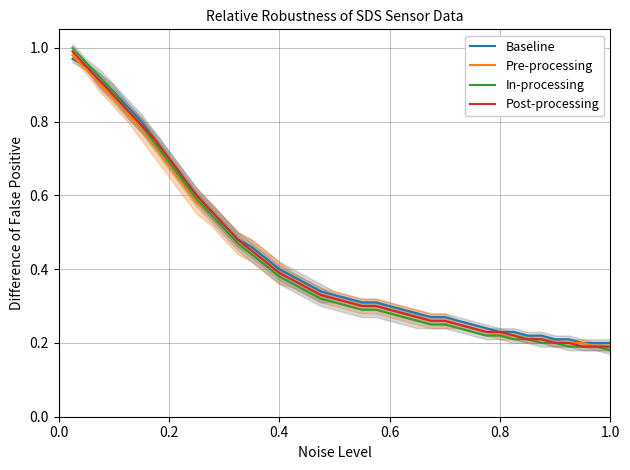

Reading left to right, transcribe all the data shown in this chart.

Baseline: 1.0	0.9	0.9	0.9	0.8	0.8	0.8	0.7	0.7	0.6	0.6	0.5	0.5	0.5	0.4	0.4	0.4	0.4	0.3	0.3	0.3	0.3	0.3	0.3	0.3	0.3	0.3	0.3	0.3	0.2	0.2	0.2	0.2	0.2	0.2	0.2	0.2	0.2	0.2	0.2
Pre-processing: 1.0	0.9	0.9	0.9	0.8	0.8	0.7	0.7	0.6	0.6	0.6	0.5	0.5	0.5	0.4	0.4	0.4	0.3	0.3	0.3	0.3	0.3	0.3	0.3	0.3	0.3	0.3	0.3	0.2	0.2	0.2	0.2	0.2	0.2	0.2	0.2	0.2	0.2	0.2	0.2
In-processing: 1.0	1.0	0.9	0.9	0.8	0.8	0.7	0.7	0.6	0.6	0.6	0.5	0.5	0.4	0.4	0.4	0.4	0.3	0.3	0.3	0.3	0.3	0.3	0.3	0.3	0.3	0.2	0.2	0.2	0.2	0.2	0.2	0.2	0.2	0.2	0.2	0.2	0.2	0.2	0.2
Post-processing: 1.0	0.9	0.9	0.9	0.8	0.8	0.8	0.7	0.7	0.6	0.6	0.5	0.5	0.5	0.4	0.4	0.4	0.3	0.3	0.3	0.3	0.3	0.3	0.3	0.3	0.3	0.3	0.3	0.2	0.2	0.2	0.2	0.2	0.2	0.2	0.2	0.2	0.2	0.2	0.2